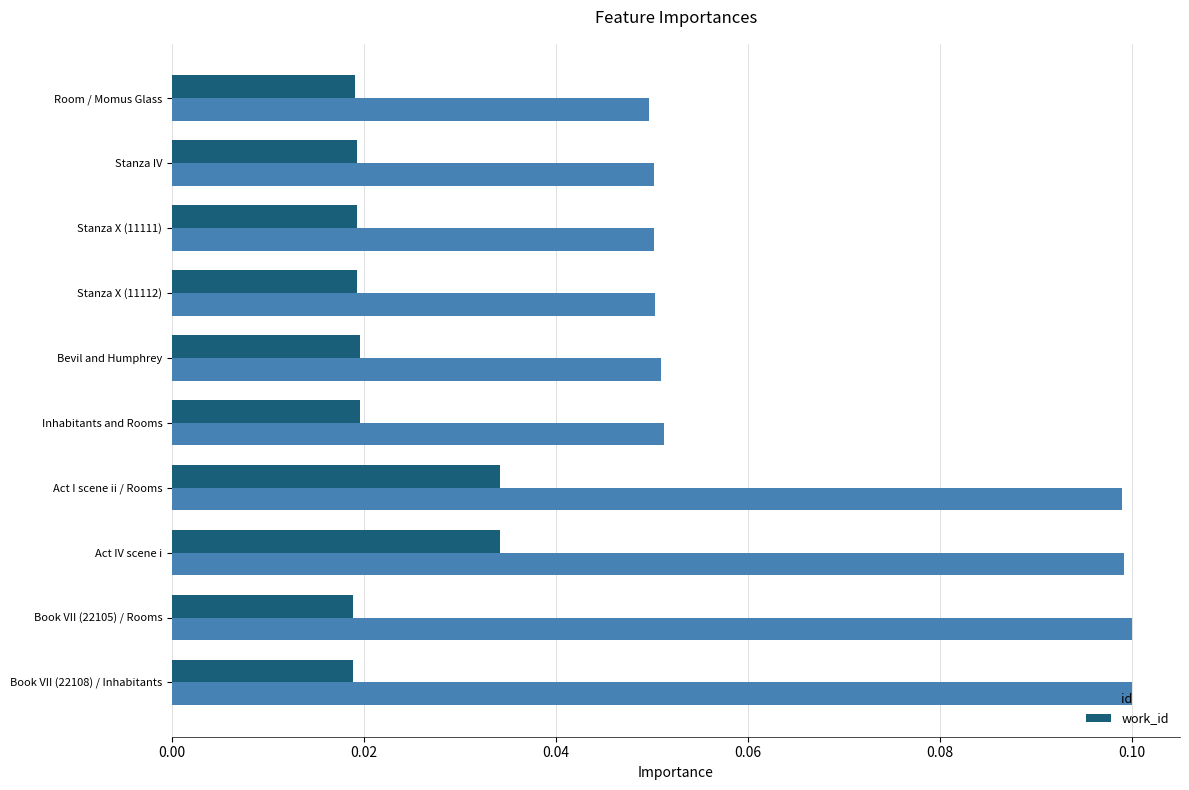

List the series in order of their overall mean, lowest first.

work_id, id